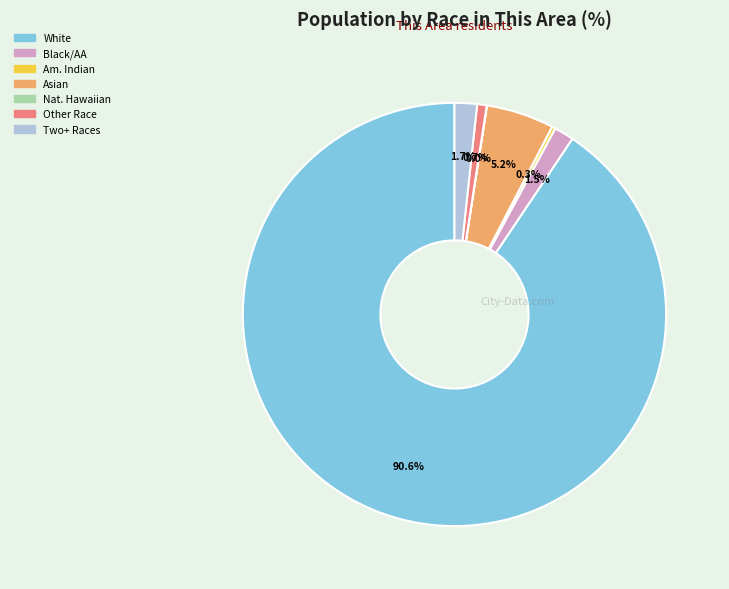

What portion of the pie excludes Two+ Races?

98.3%